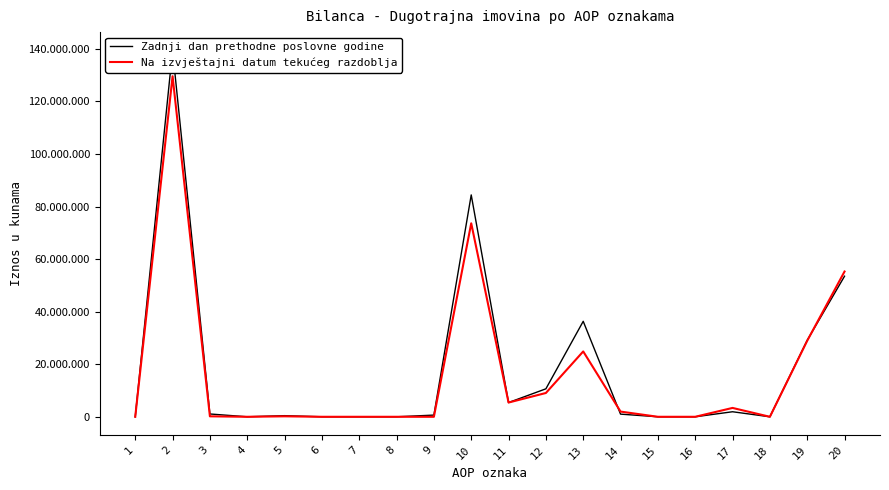

Is it true that Na izvještajni datum tekućeg razdoblja equals 73622406 at 10?

True